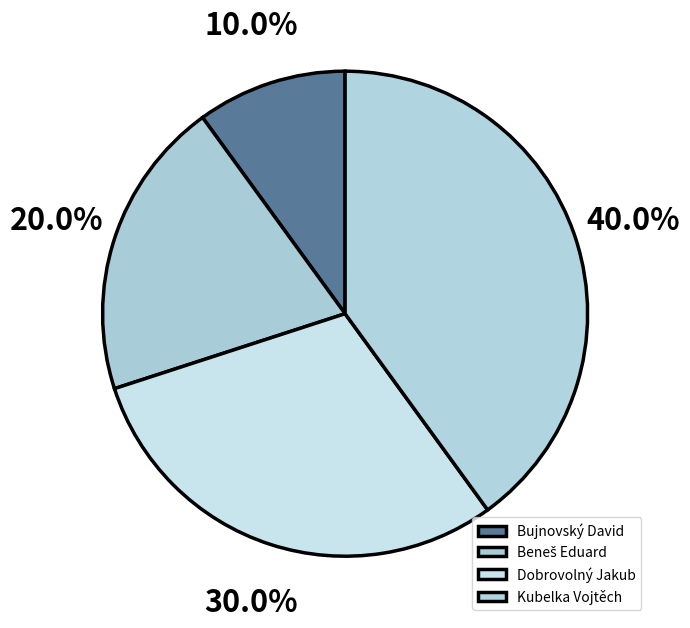

How many segments does this pie chart have?

4